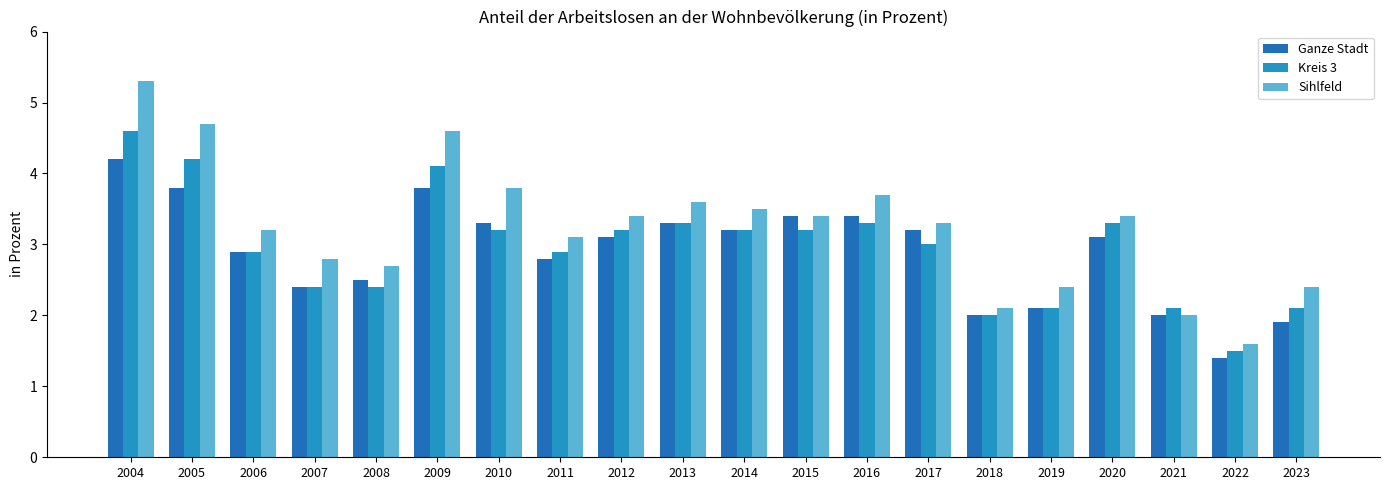

Reading right to left, extract all data points from this chart.

Ganze Stadt: 2023=1.9	2022=1.4	2021=2.0	2020=3.1	2019=2.1	2018=2.0	2017=3.2	2016=3.4	2015=3.4	2014=3.2	2013=3.3	2012=3.1	2011=2.8	2010=3.3	2009=3.8	2008=2.5	2007=2.4	2006=2.9	2005=3.8	2004=4.2
Kreis 3: 2023=2.1	2022=1.5	2021=2.1	2020=3.3	2019=2.1	2018=2.0	2017=3.0	2016=3.3	2015=3.2	2014=3.2	2013=3.3	2012=3.2	2011=2.9	2010=3.2	2009=4.1	2008=2.4	2007=2.4	2006=2.9	2005=4.2	2004=4.6
Sihlfeld: 2023=2.4	2022=1.6	2021=2.0	2020=3.4	2019=2.4	2018=2.1	2017=3.3	2016=3.7	2015=3.4	2014=3.5	2013=3.6	2012=3.4	2011=3.1	2010=3.8	2009=4.6	2008=2.7	2007=2.8	2006=3.2	2005=4.7	2004=5.3